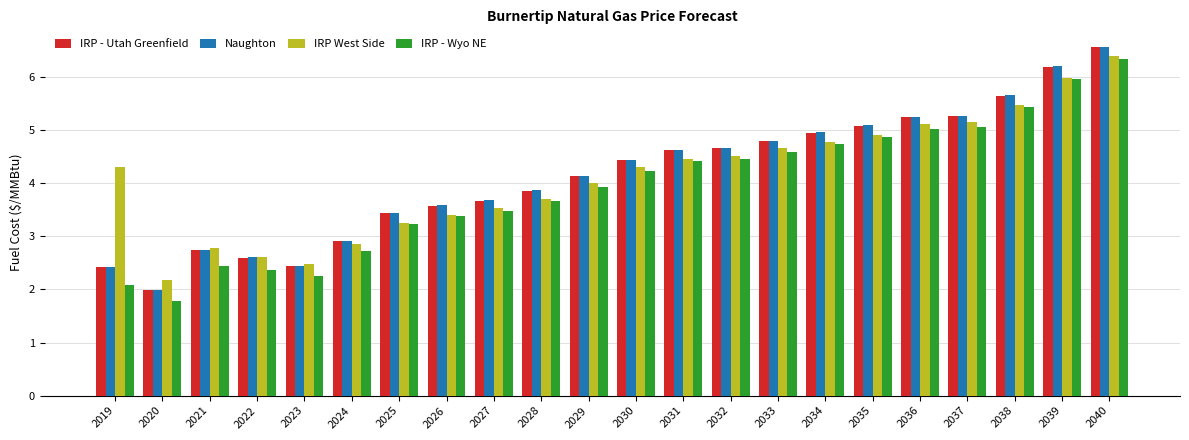

At how many categories does at least one series exceed 3?

17